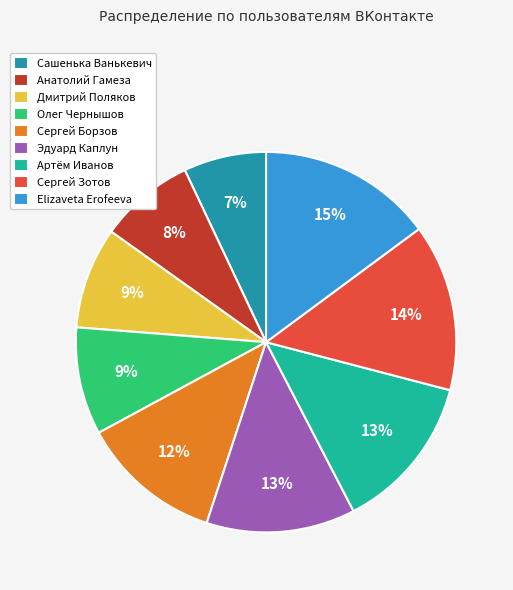

To the nearest percent, what is the average slice percentage?

11%